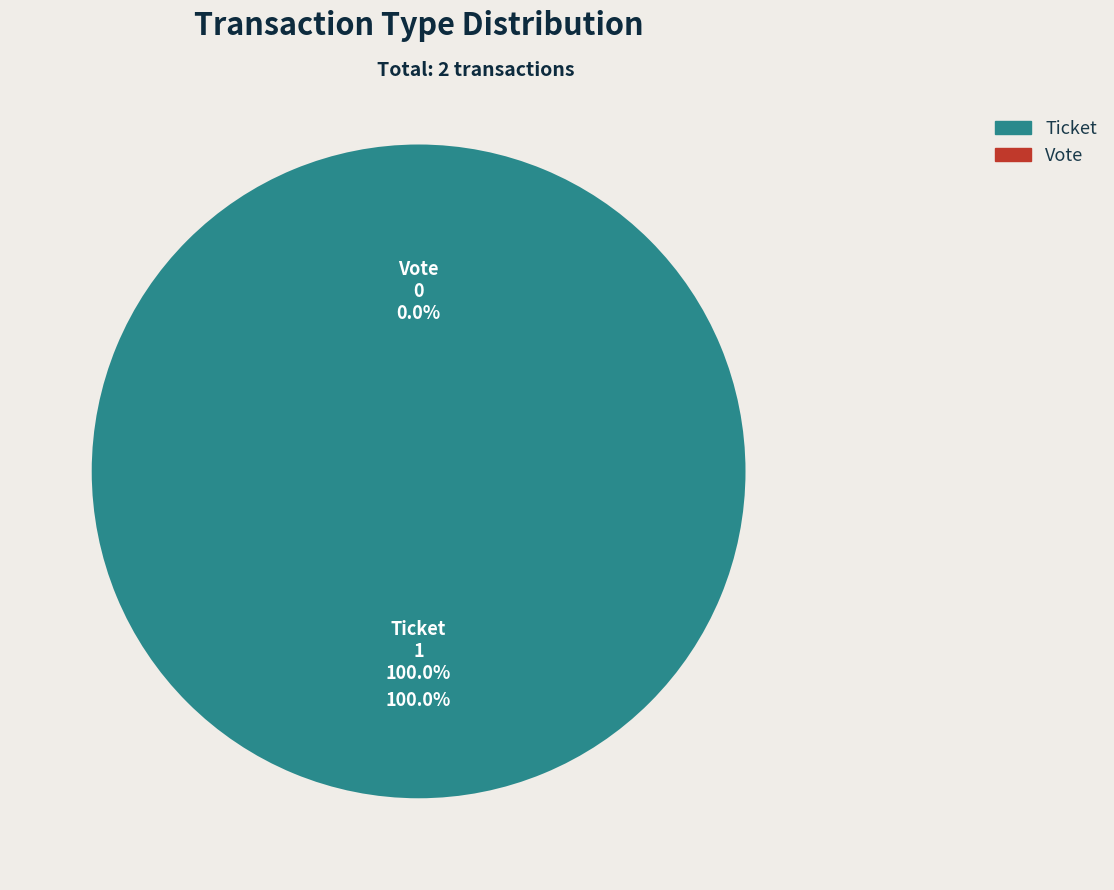

Which slice is the largest?

Ticket